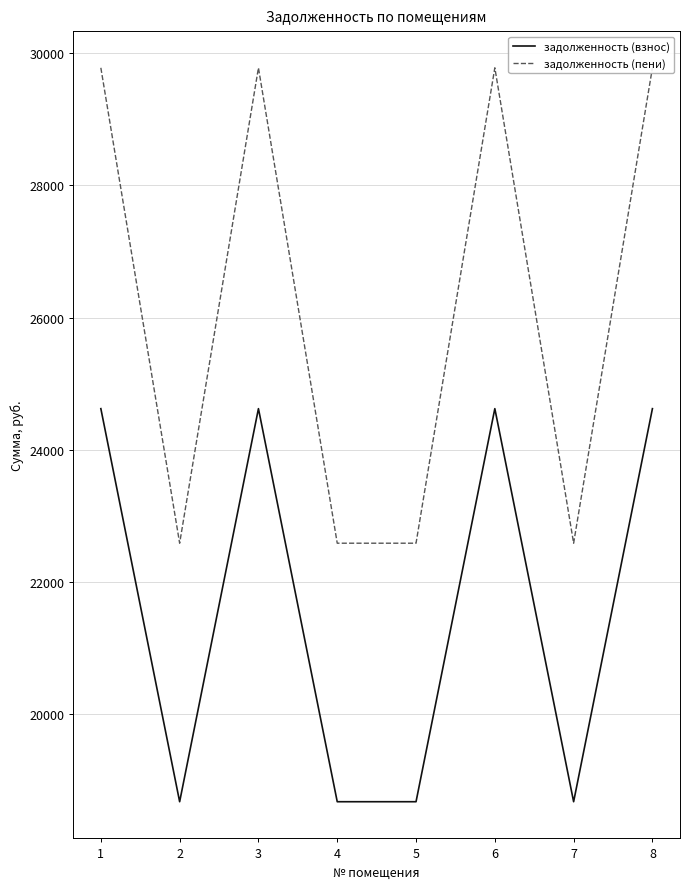

What is the value of the задолженность (пени) point at the 6th from the left?

29780.4